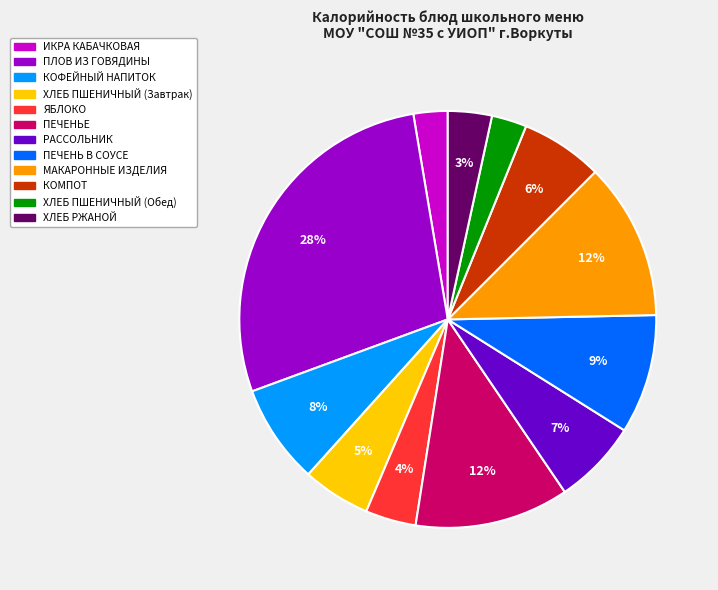

How many slices are in this pie chart?

12